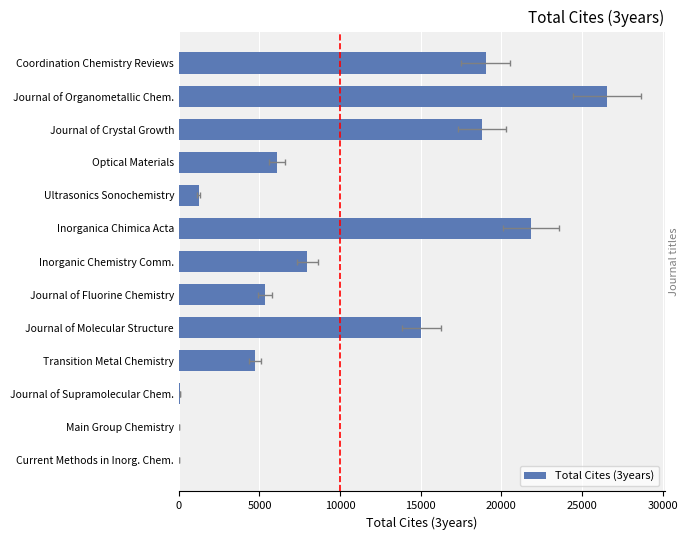

The value at Journal of Molecular Structure is 15044. True or false?

True